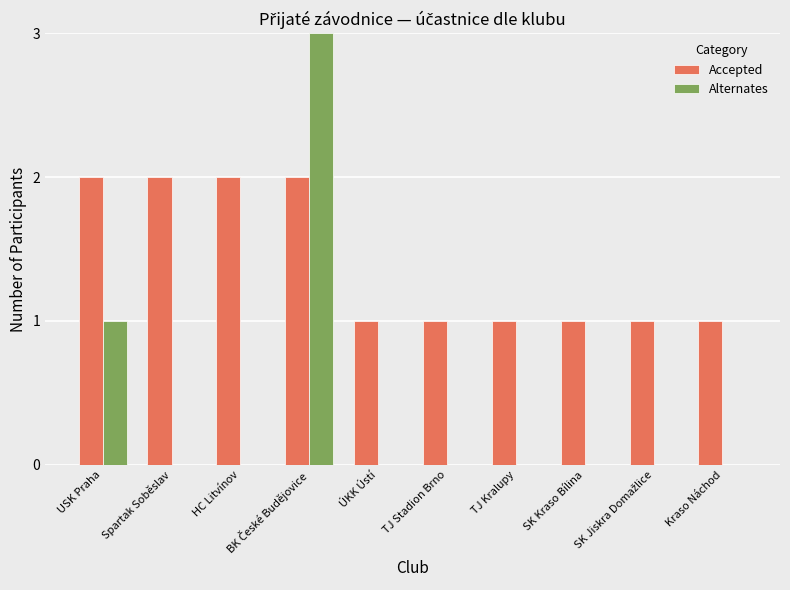

What is the sum of all Accepted values?

14